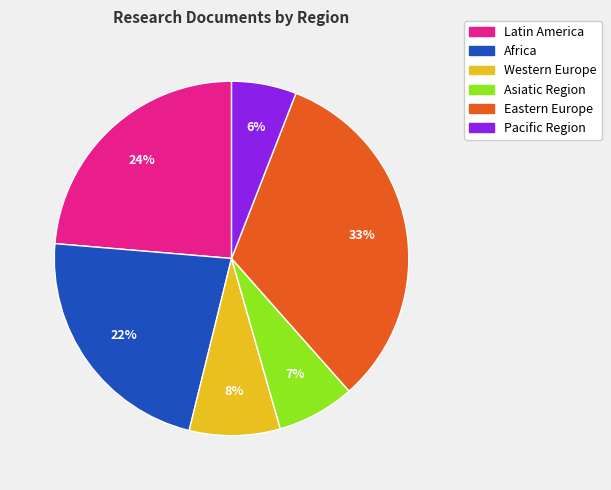

To the nearest percent, what percentage of the pie is Latin America?

24%